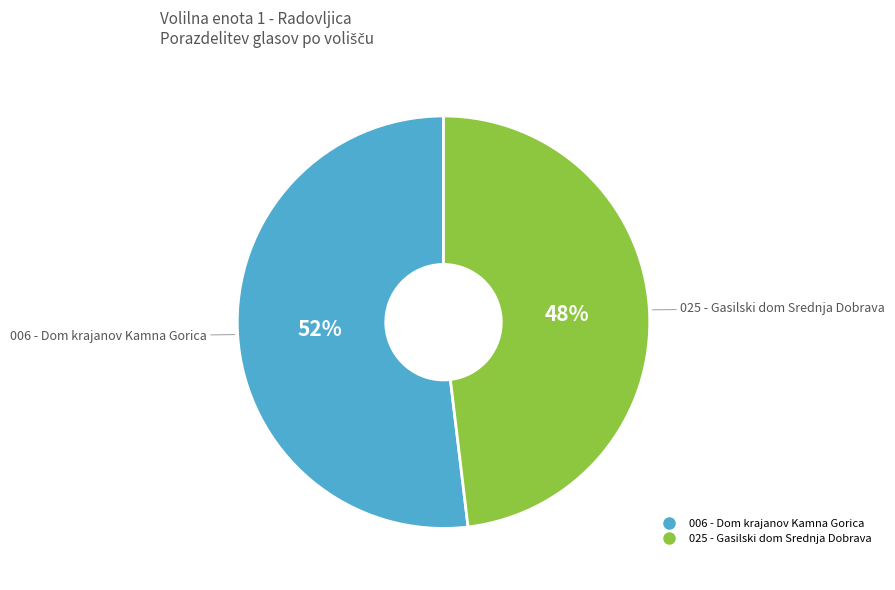

What is the ratio of the value at 025 - Gasilski dom Srednja Dobrava to the value at 006 - Dom krajanov Kamna Gorica?

0.9